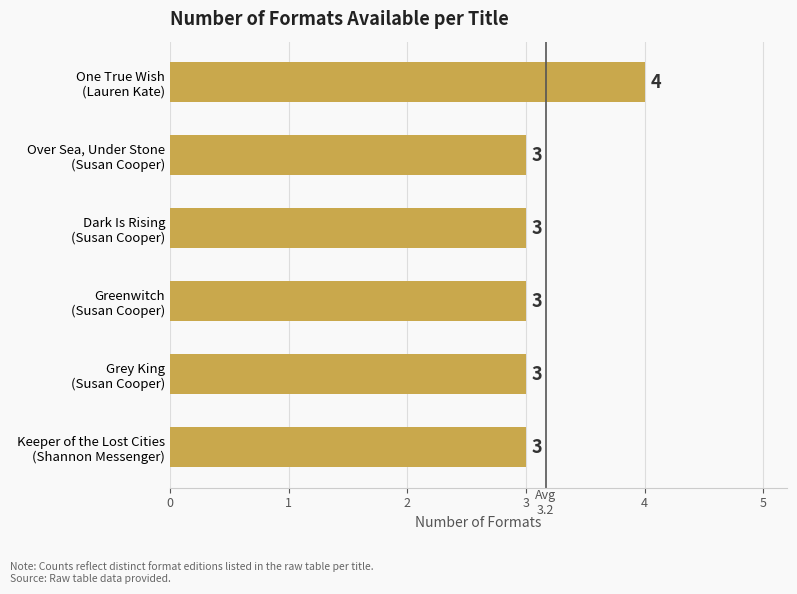

Count the values in the range 3 to 4.

6